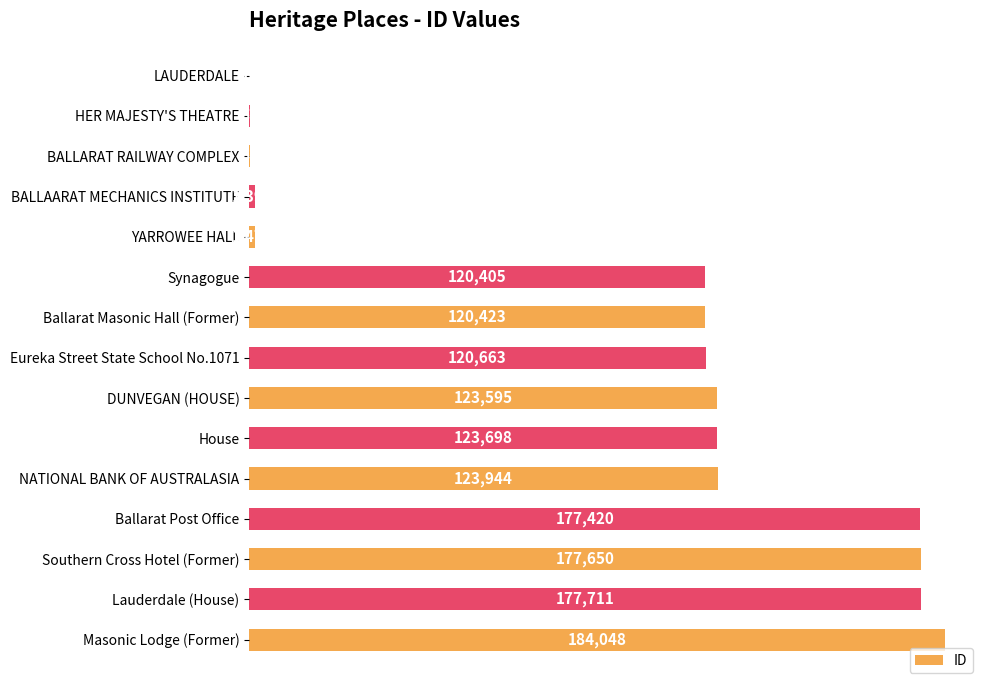

What is the maximum value shown in the chart?

184048